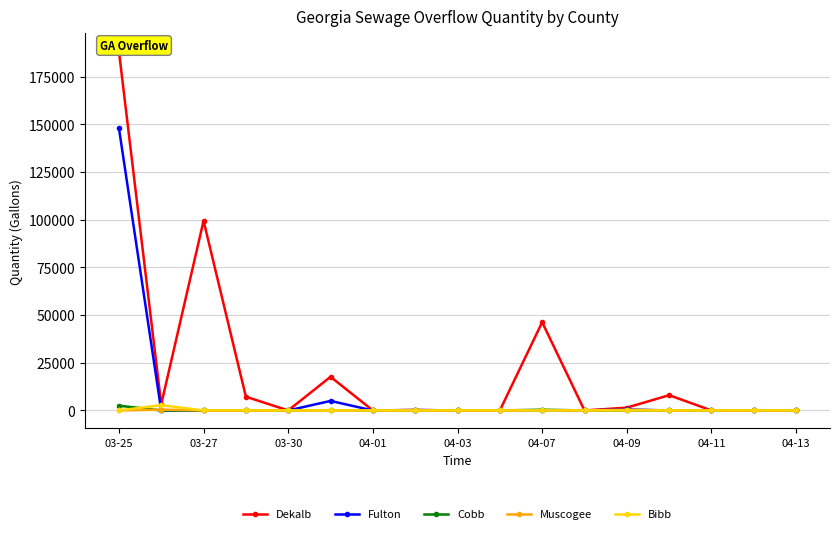

Where is the first local maximum for Cobb?

04-07